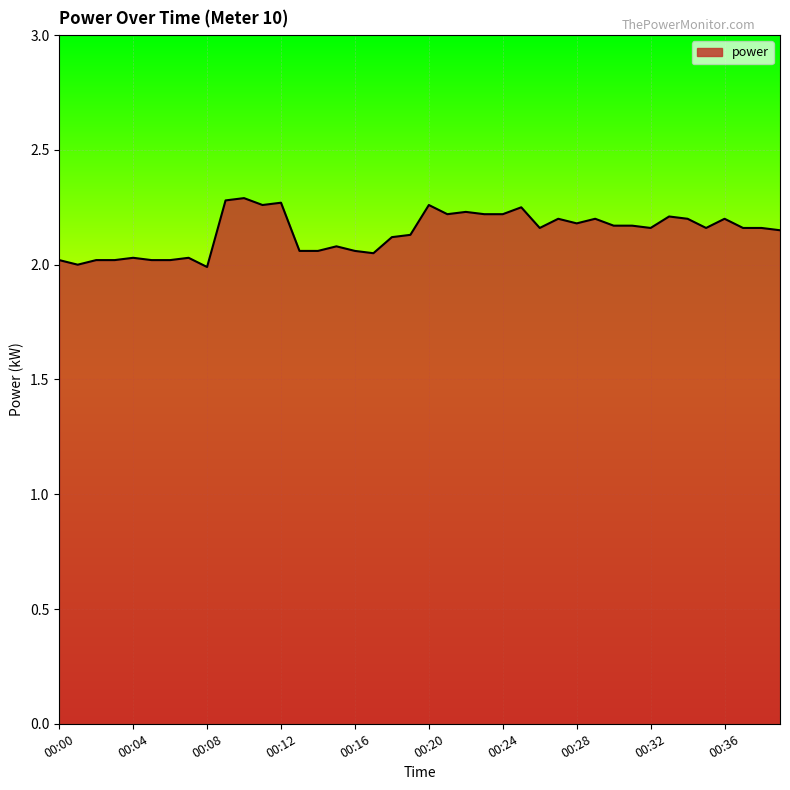

Count the number of categories in the chart.

40